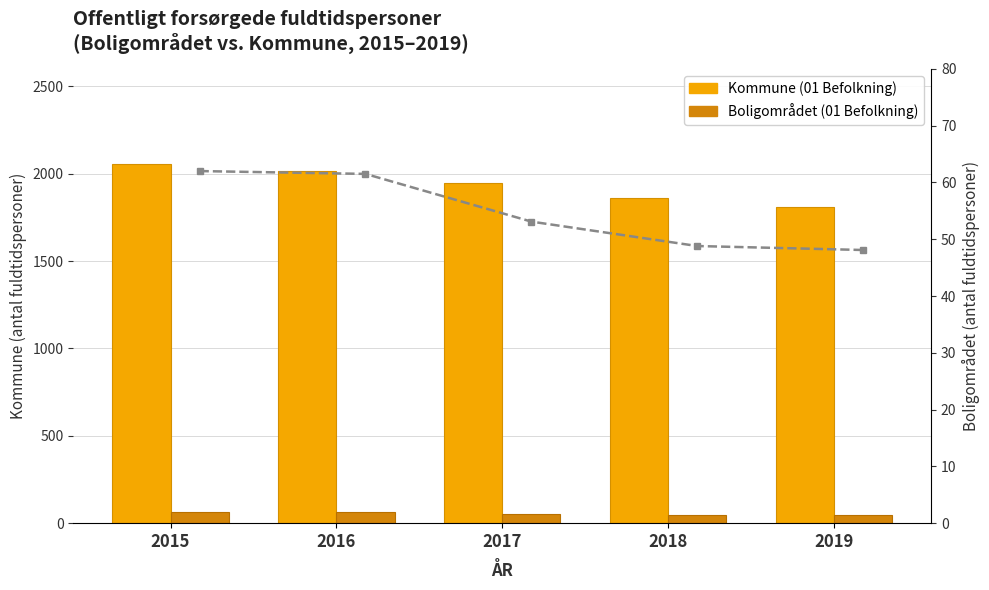

Which series has the largest total across all categories?

Kommune